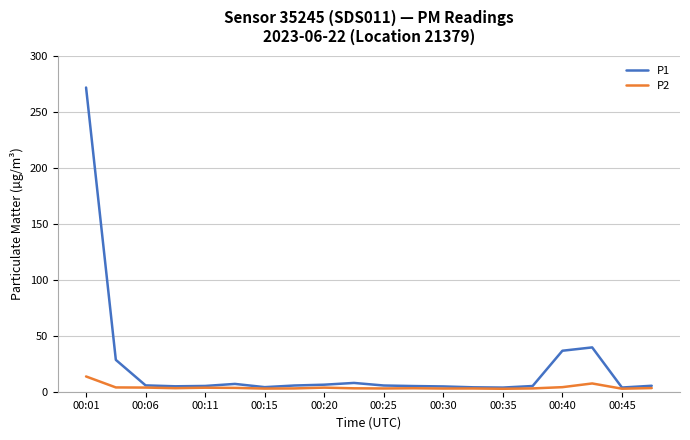

Which series has the largest range (max minus min)?

P1